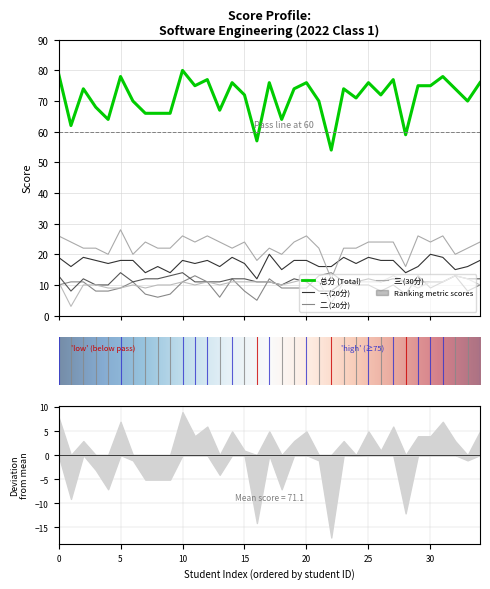

What is the smallest value displayed?

3